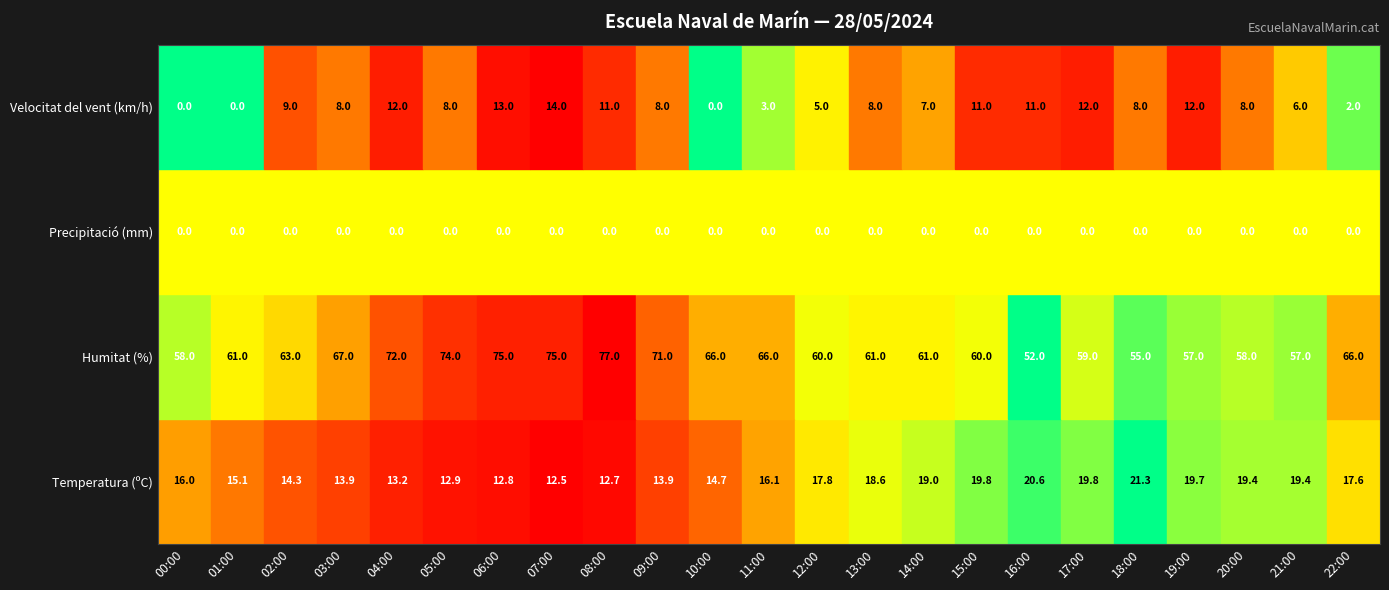

Is it true that 16:00 equals 11.0 at 3?

True